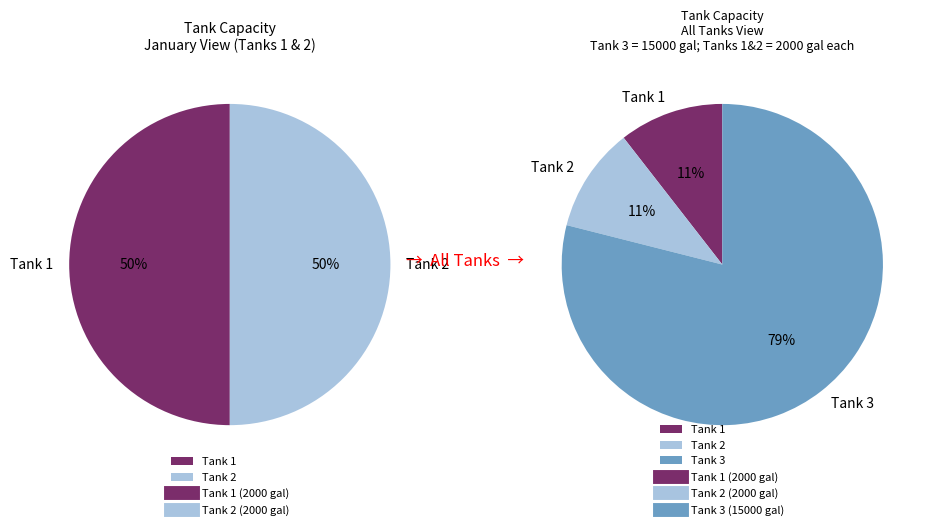

To the nearest percent, what percentage of the pie is Tank 2?

11%